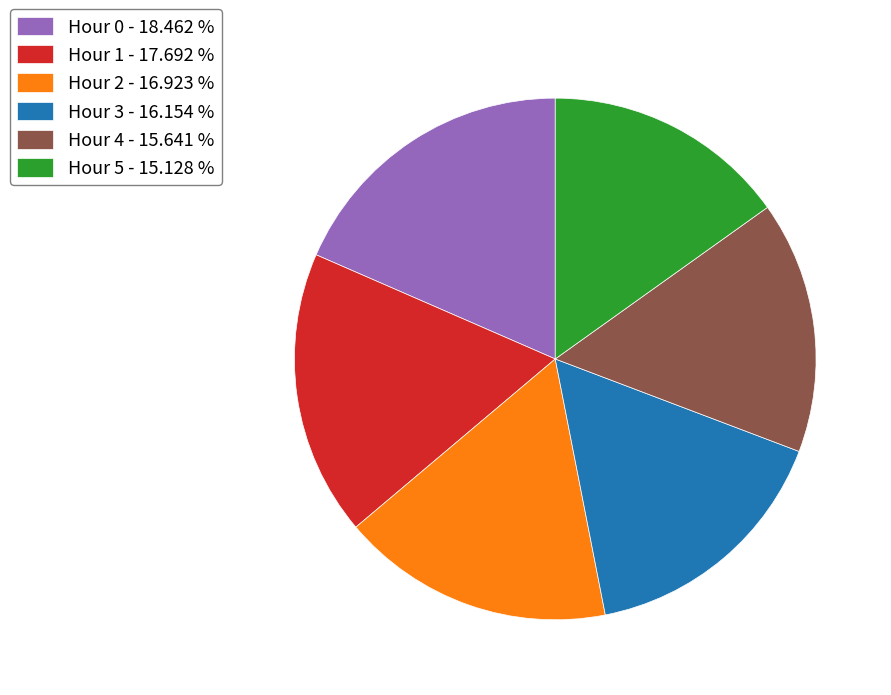

Approximately how many times larger is the value at Hour 5 - 15.128 % compared to Hour 2 - 16.923 %?

0.9